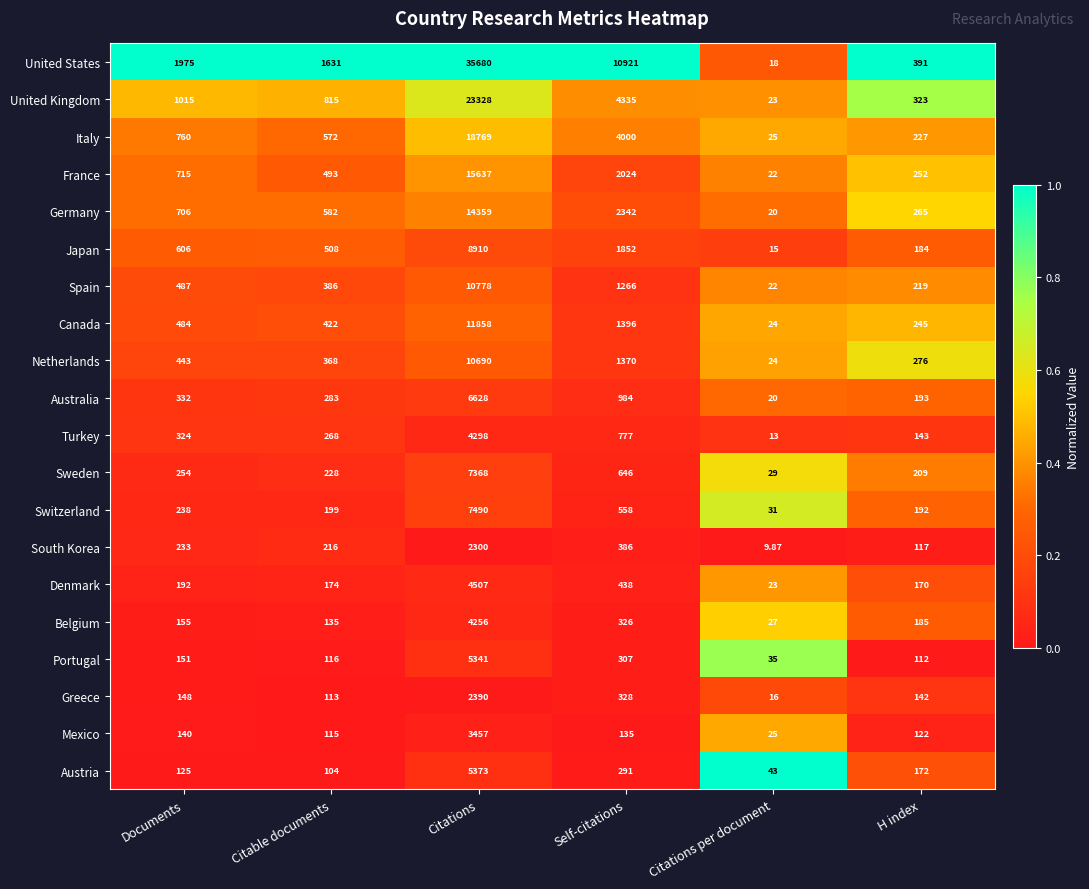

Rank the categories by Denmark value from highest to lowest.

Citations, Self-citations, Documents, Citable documents, H index, Citations per document